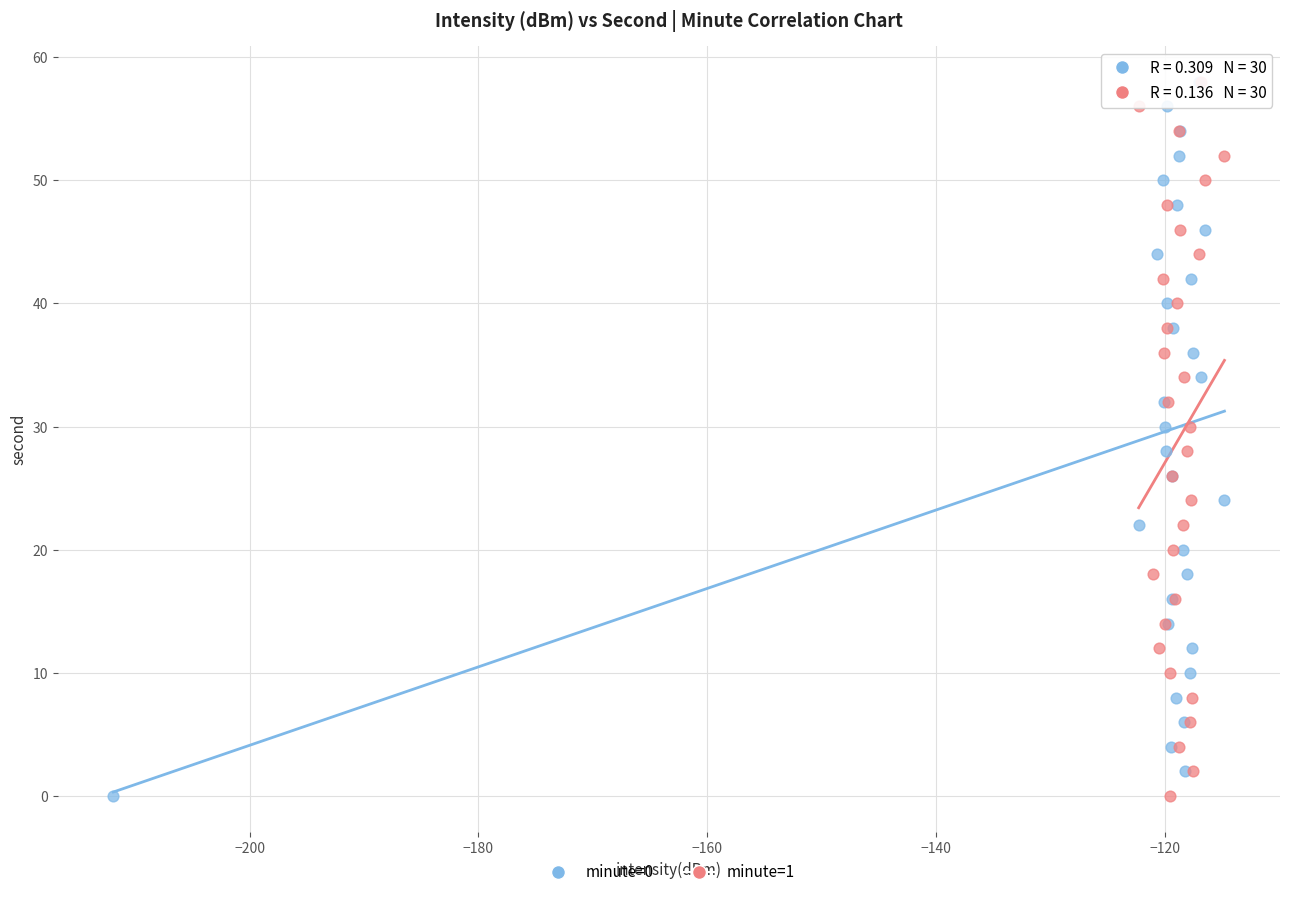

What are all the series names shown in the legend?

minute=0, minute=1